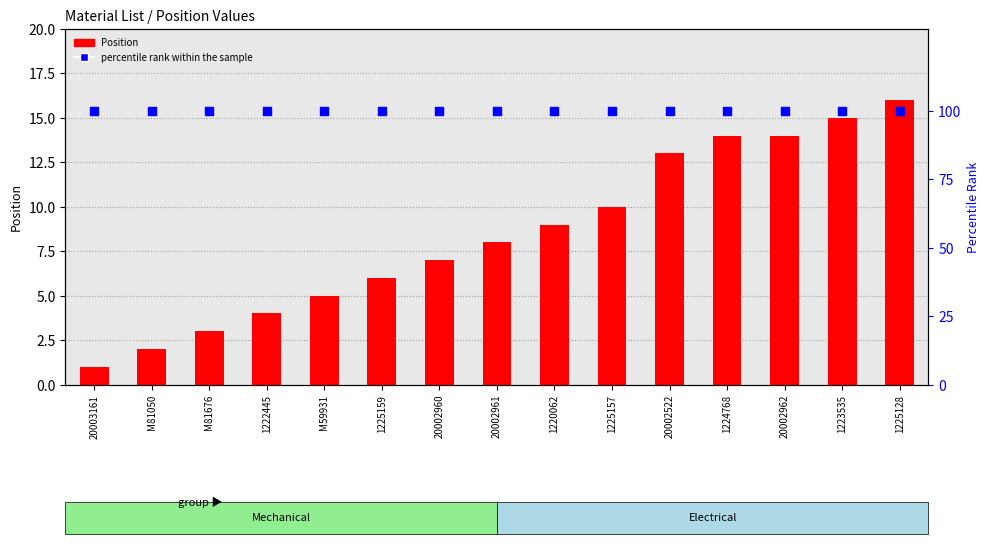

What are all the series names shown in the legend?

Position, percentile rank within the sample